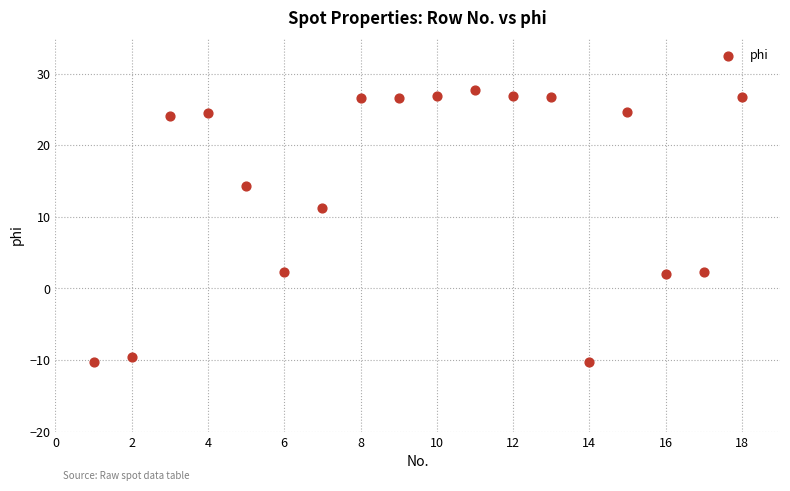

What is the range of X values (max minus min)?

17.0